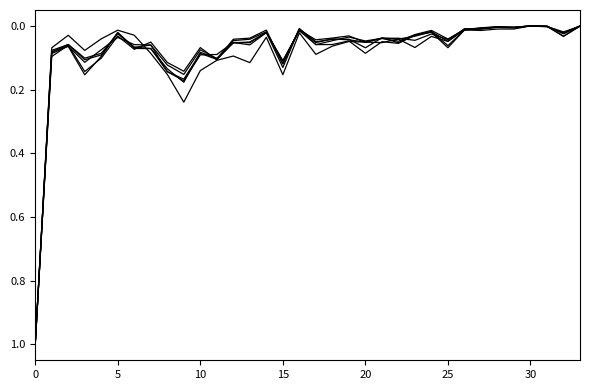

How many lines are shown in the chart?

6